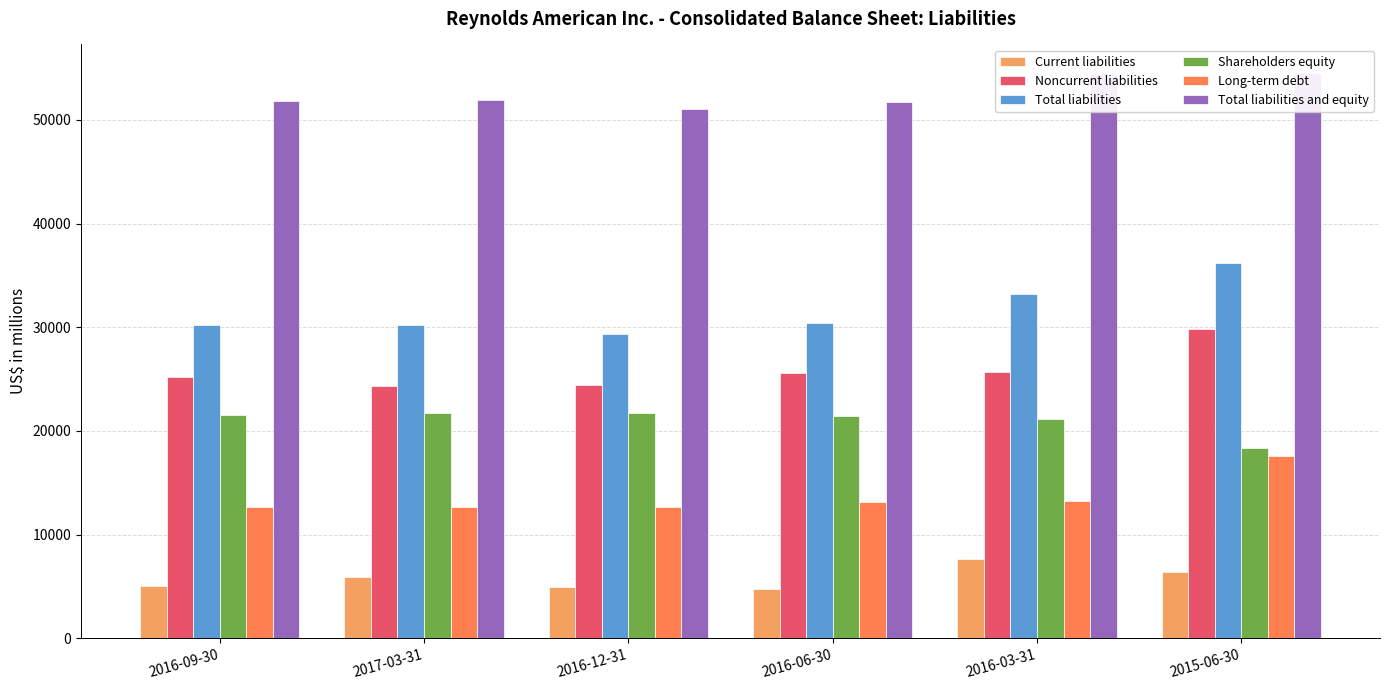

What is the sum of all Shareholders equity values?

125850